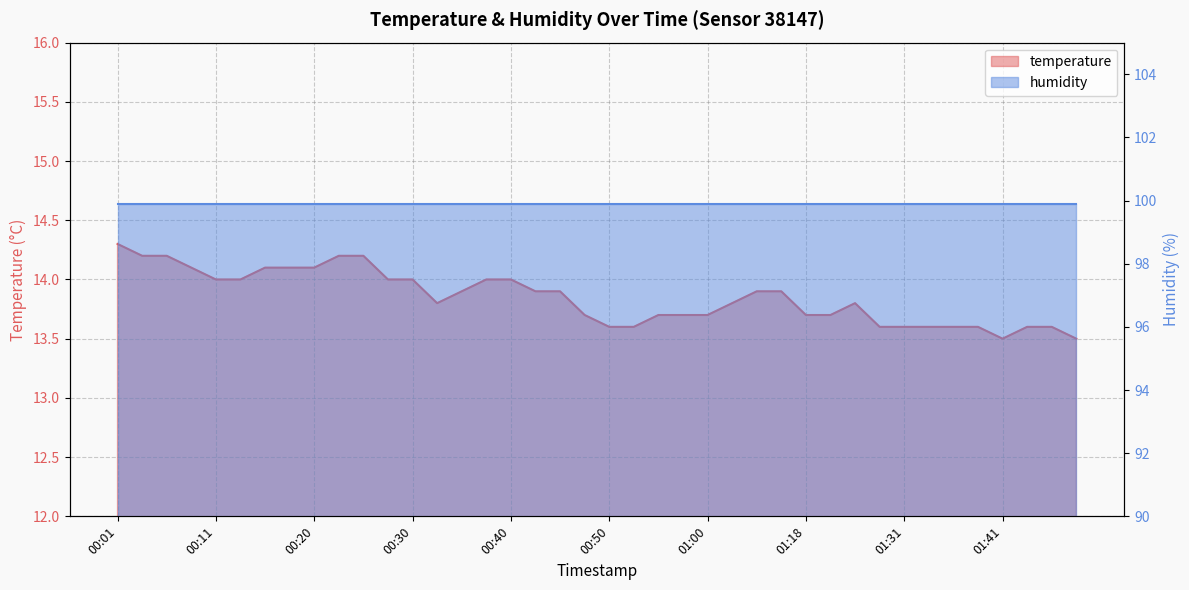

Rank the categories by value from highest to lowest.

00:01, 00:03, 00:06, 00:23, 00:25, 00:08, 00:16, 00:18, 00:20, 00:11, 00:13, 00:28, 00:30, 00:38, 00:40, 00:35, 00:42, 00:45, 01:05, 01:10, 00:33, 01:02, 01:24, 00:47, 00:55, 00:57, 01:00, 01:18, 01:21, 00:50, 00:52, 01:29, 01:31, 01:34, 01:36, 01:39, 01:44, 01:46, 01:41, 01:49